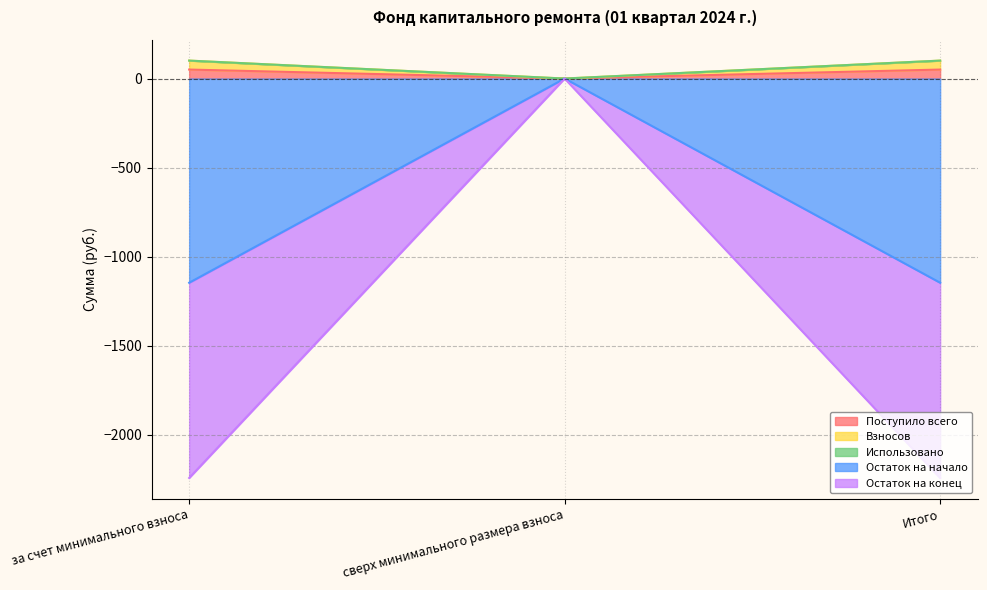

Which has a higher value, сверх минимального размера взноса or за счет минимального взноса?

за счет минимального взноса